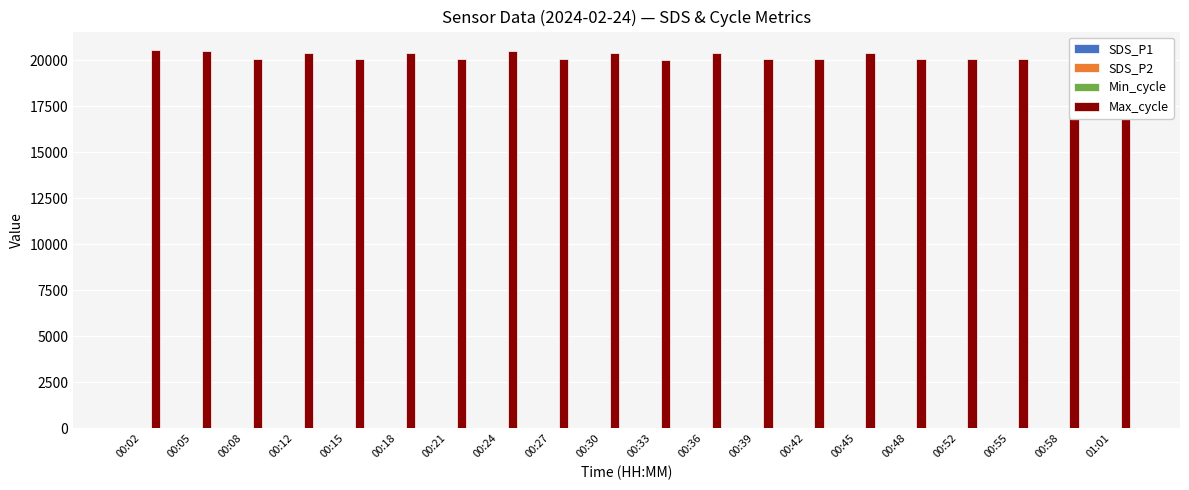

What is the greatest value displayed?

20526.0